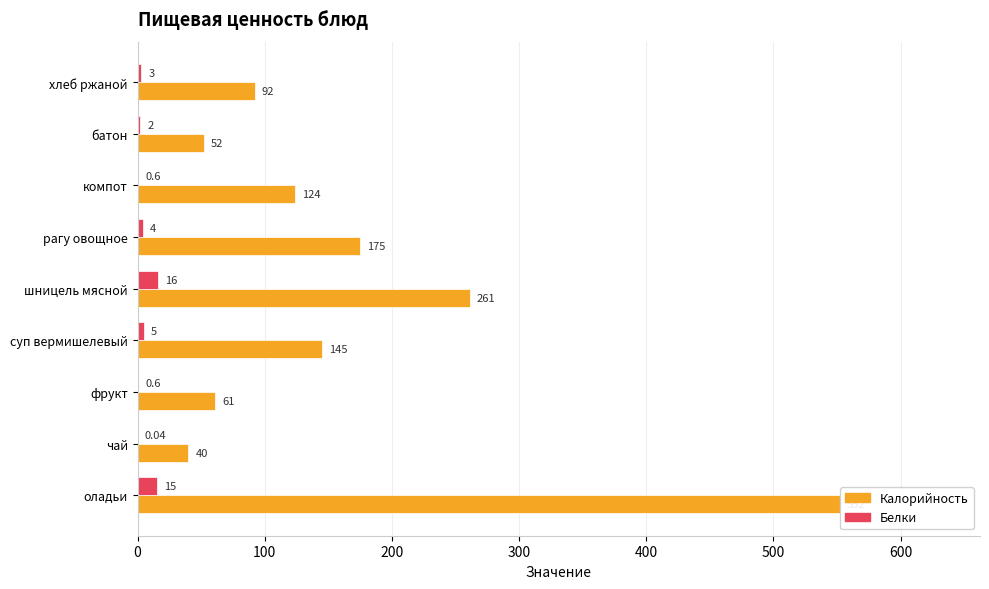

At which category is the sum across all series the highest?

оладьи